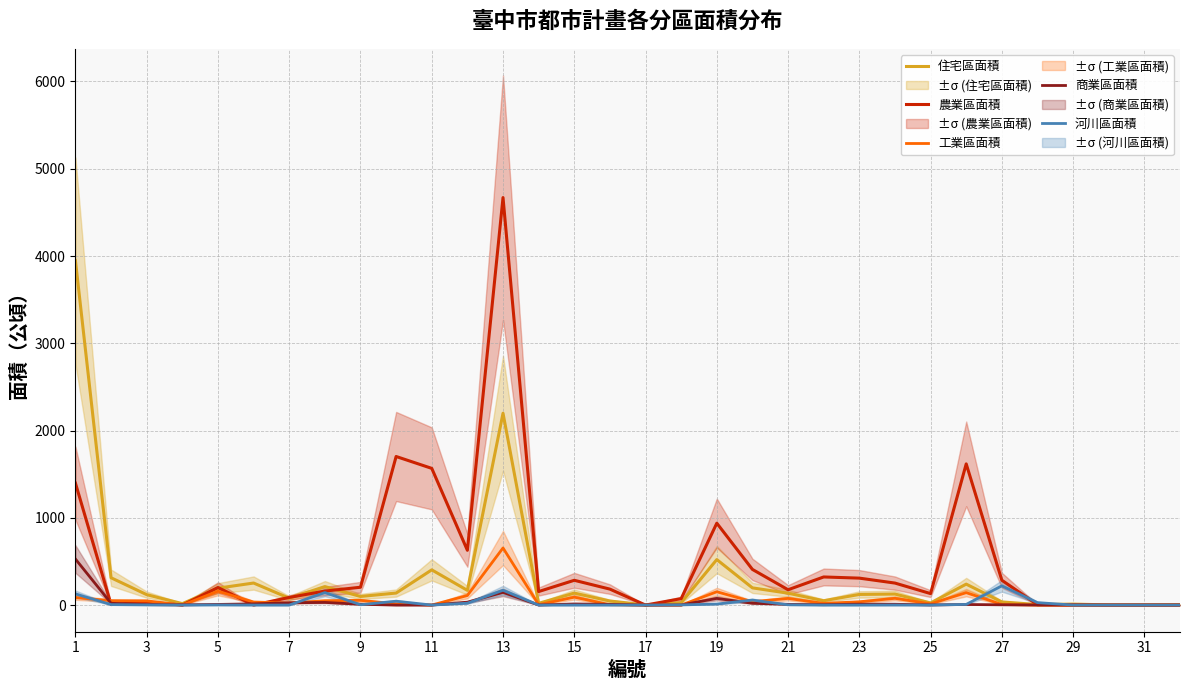

What is the difference between the maximum and minimum values in the 農業區面積 series?

4669.6